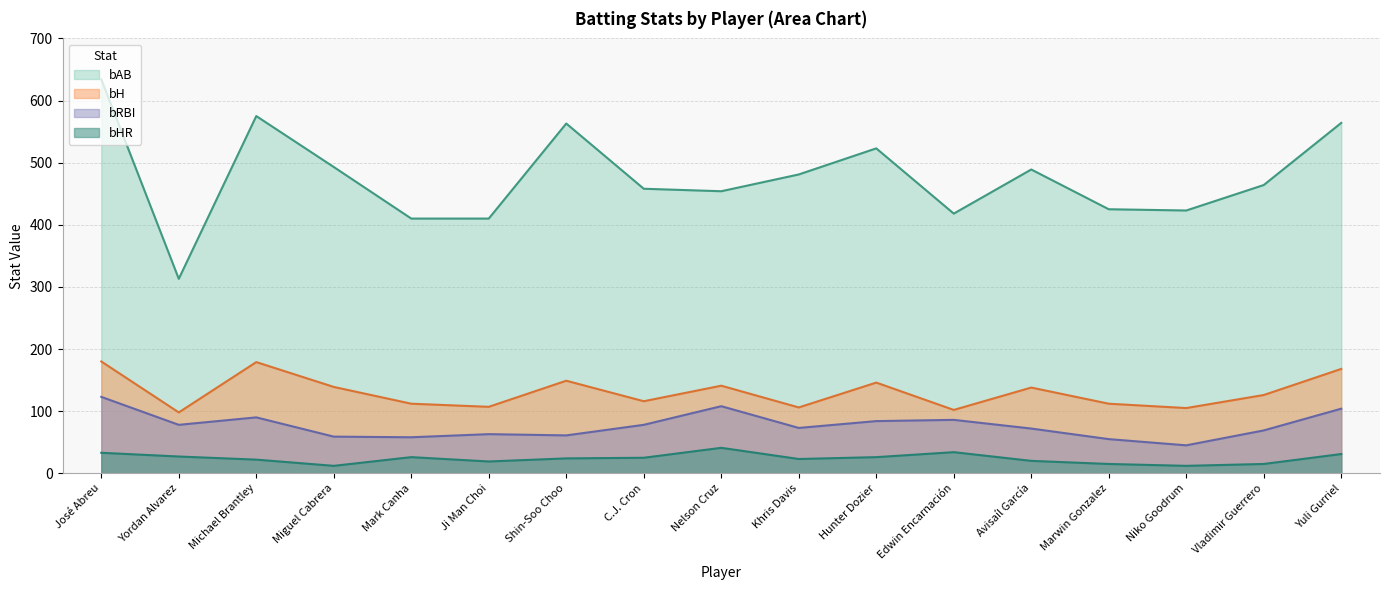

What is the difference between the highest and lowest values at Ji Man Choi?

391